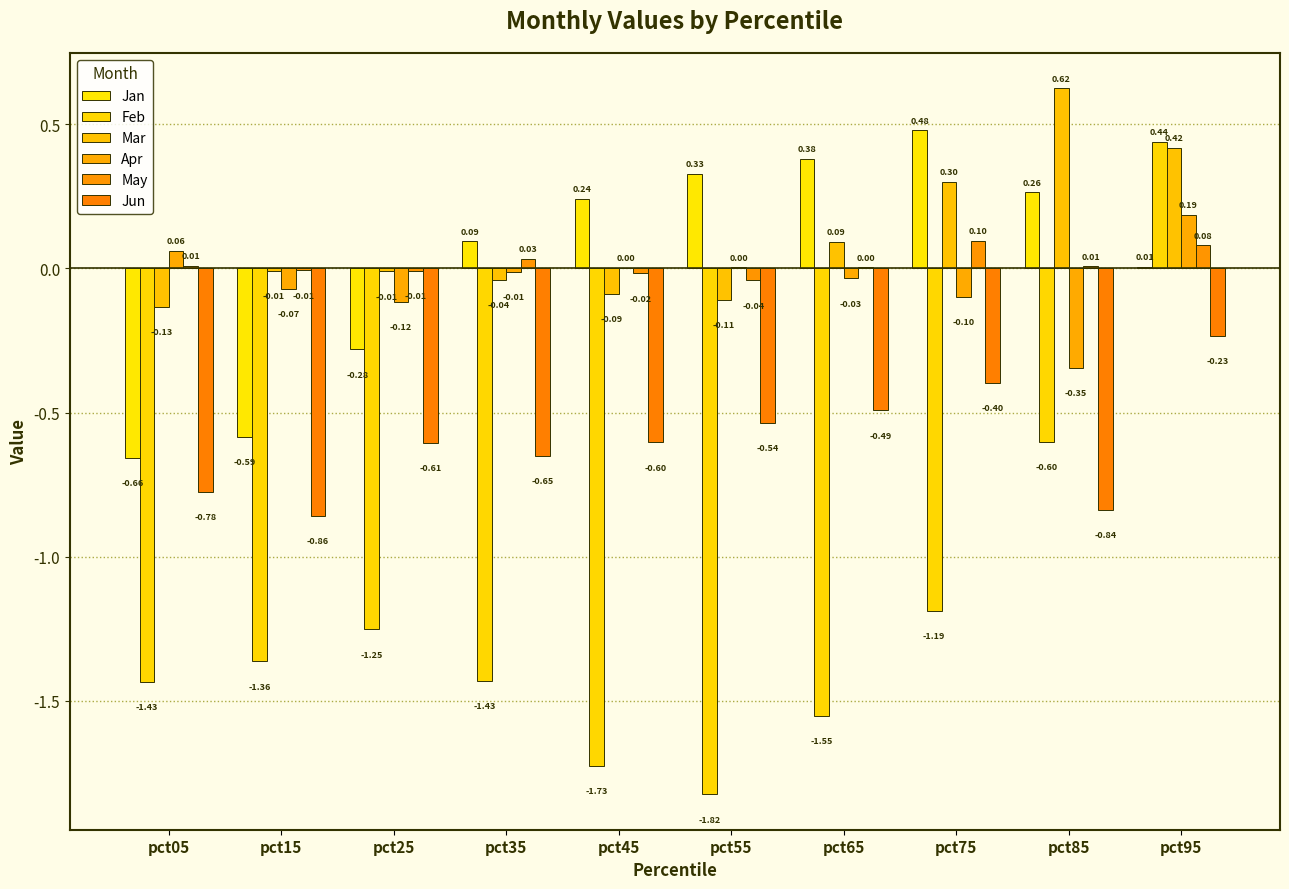

Is it true that Feb equals -1.4 at pct15?

True